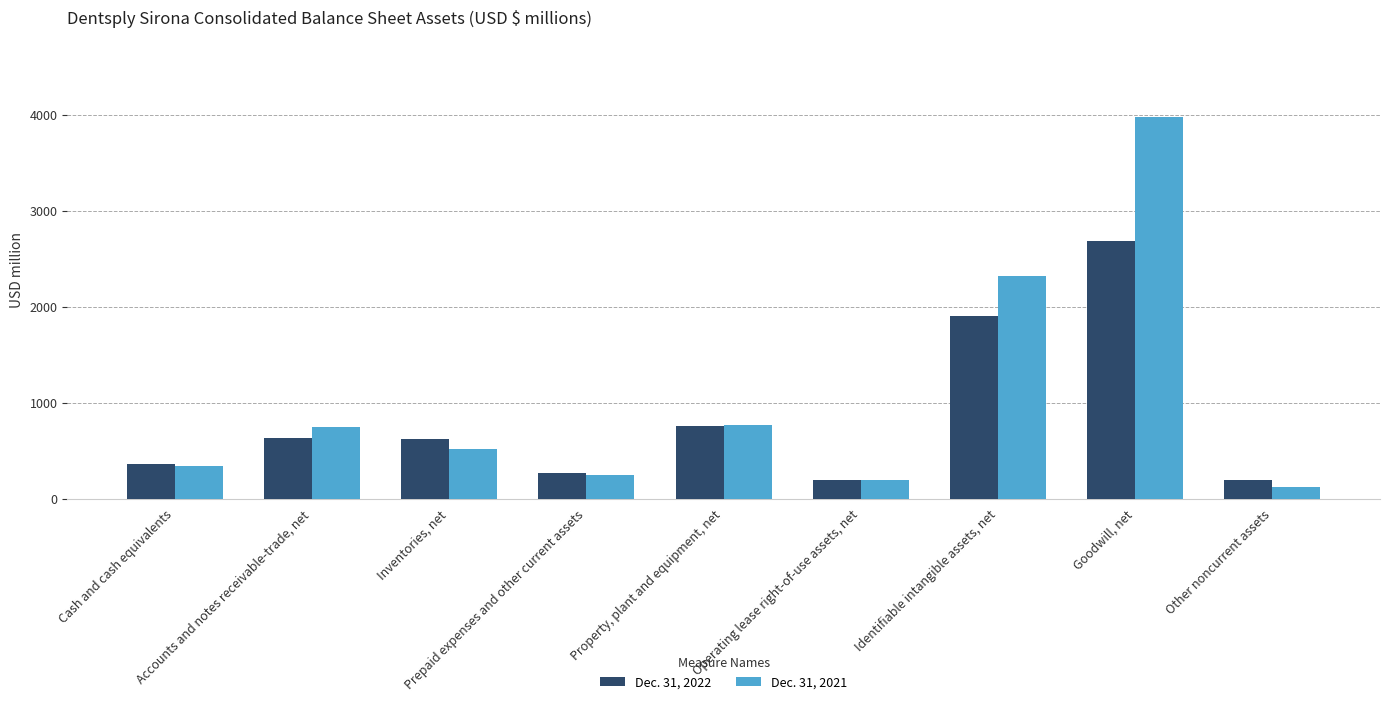

What is the difference between the maximum and minimum values in the Dec. 31, 2021 series?

3855